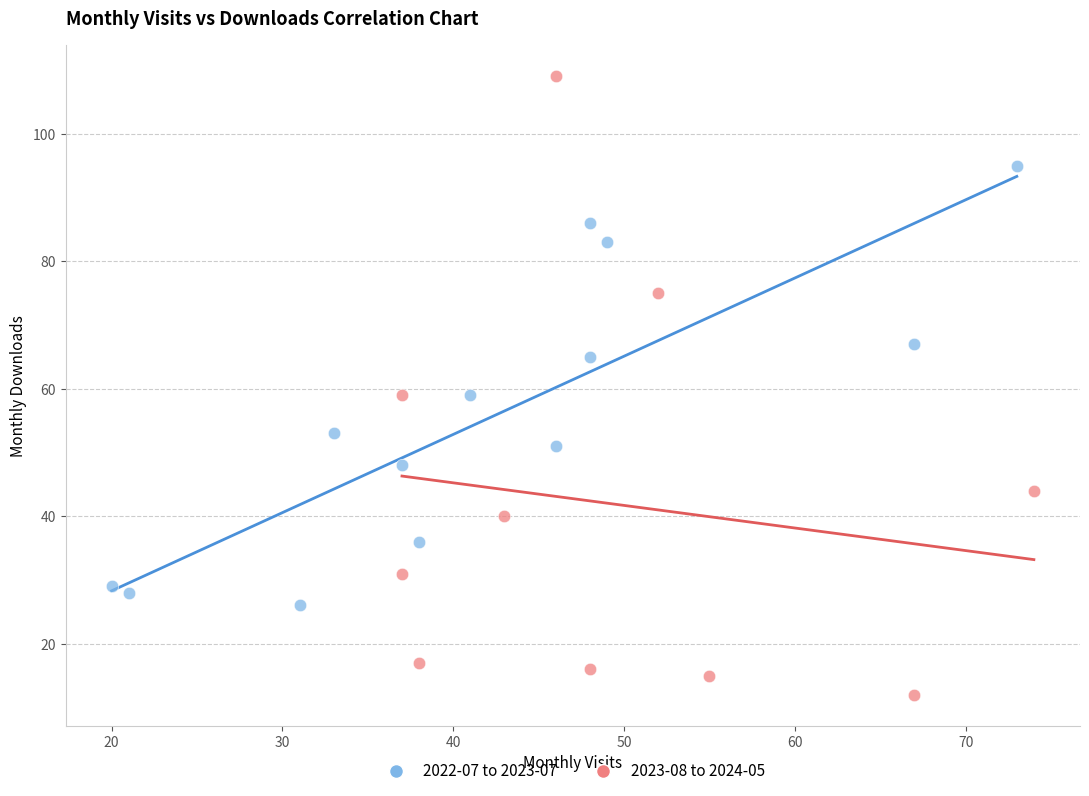

Which series contains the lowest Y value?

2023-08 to 2024-05